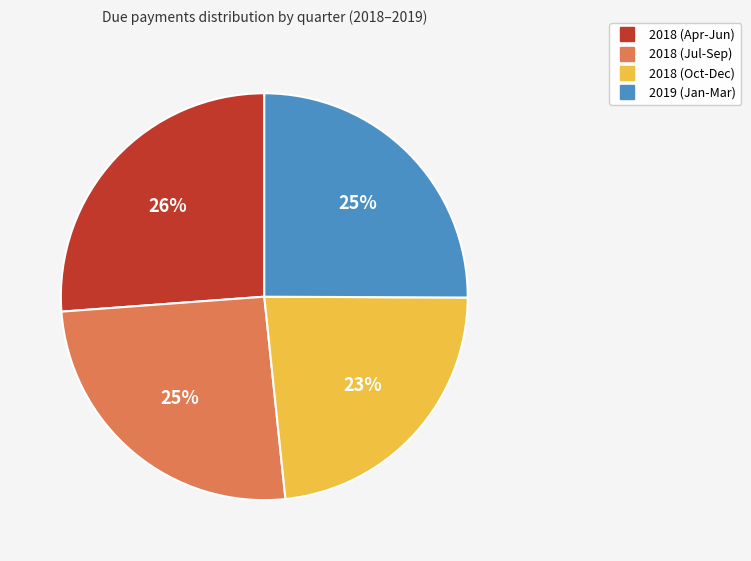

To the nearest percent, what is the difference between the largest and smallest slice percentages?

3%